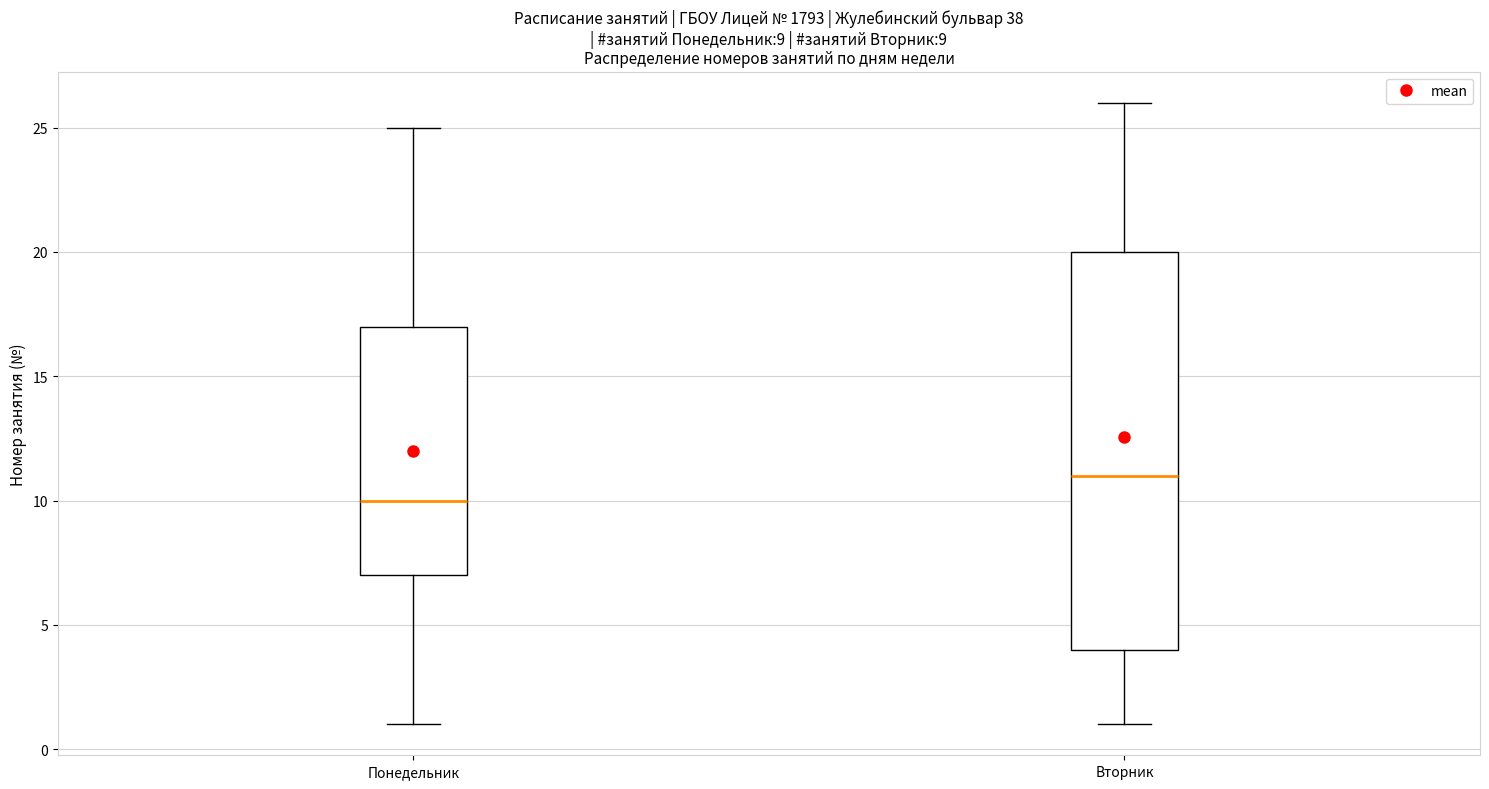

Which box's median line is the highest?

Вторник